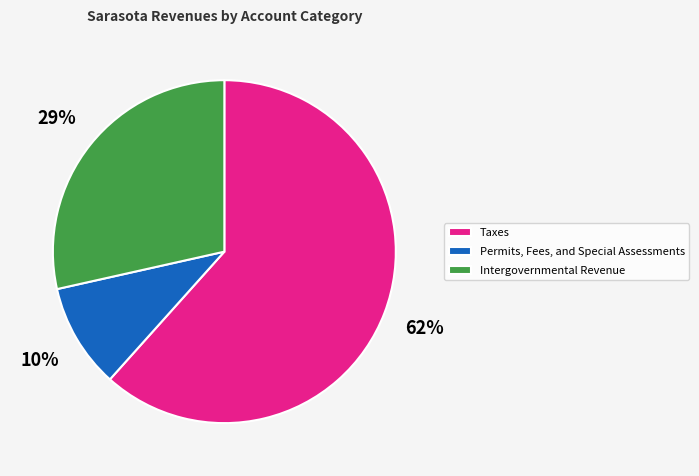

True or false: Taxes accounts for 62% of the total.

True